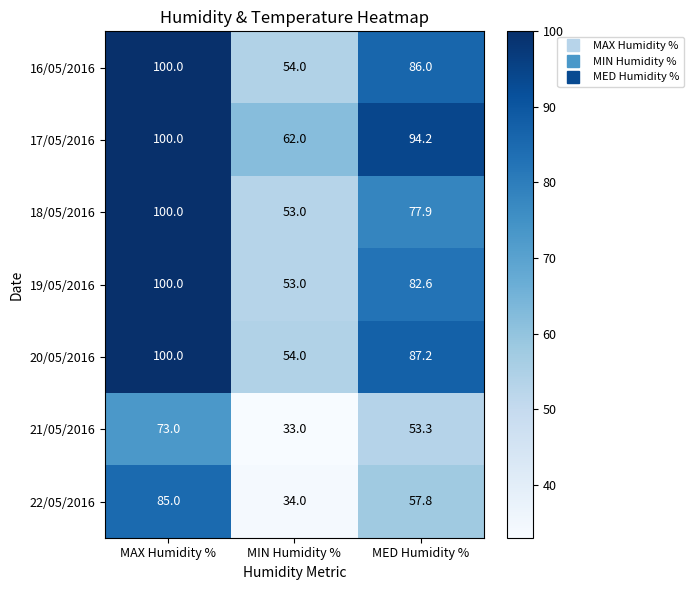

What is the sum of all 16/05/2016 values?

240.0